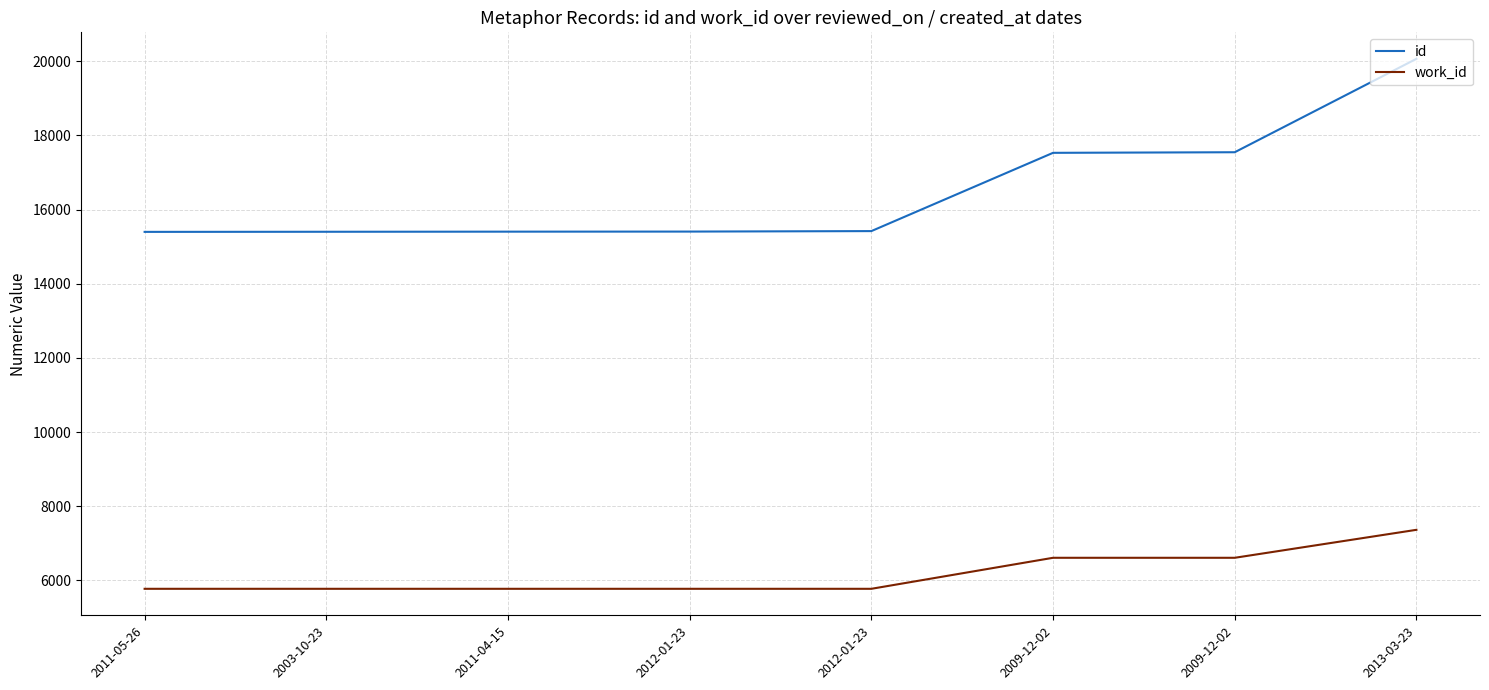

True or false: work_id and id intersect in this chart.

False